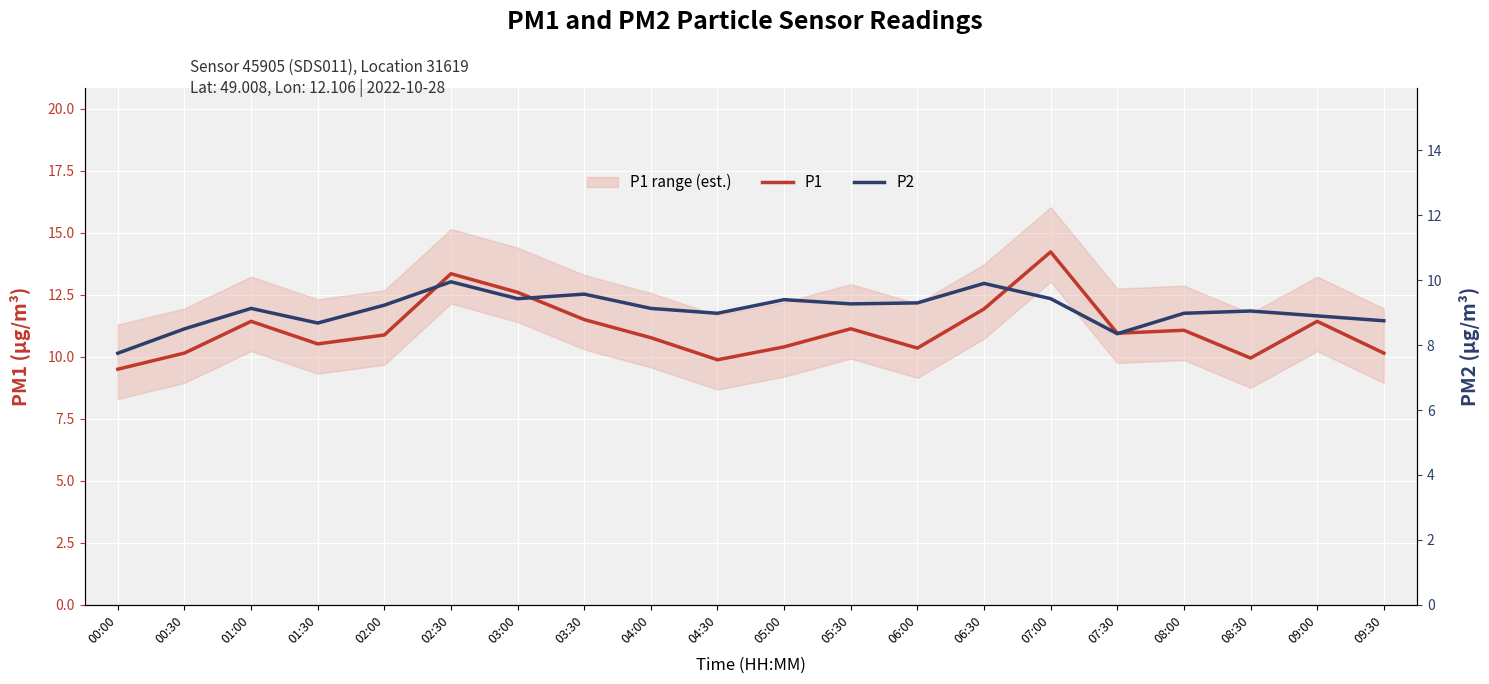

What is the difference between the maximum and minimum values in the P2 series?

2.2